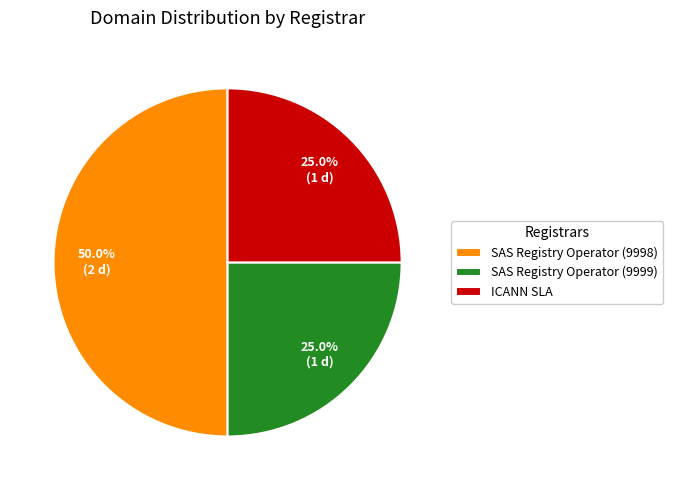

Which category has the biggest portion of the pie?

SAS Registry Operator (9998)